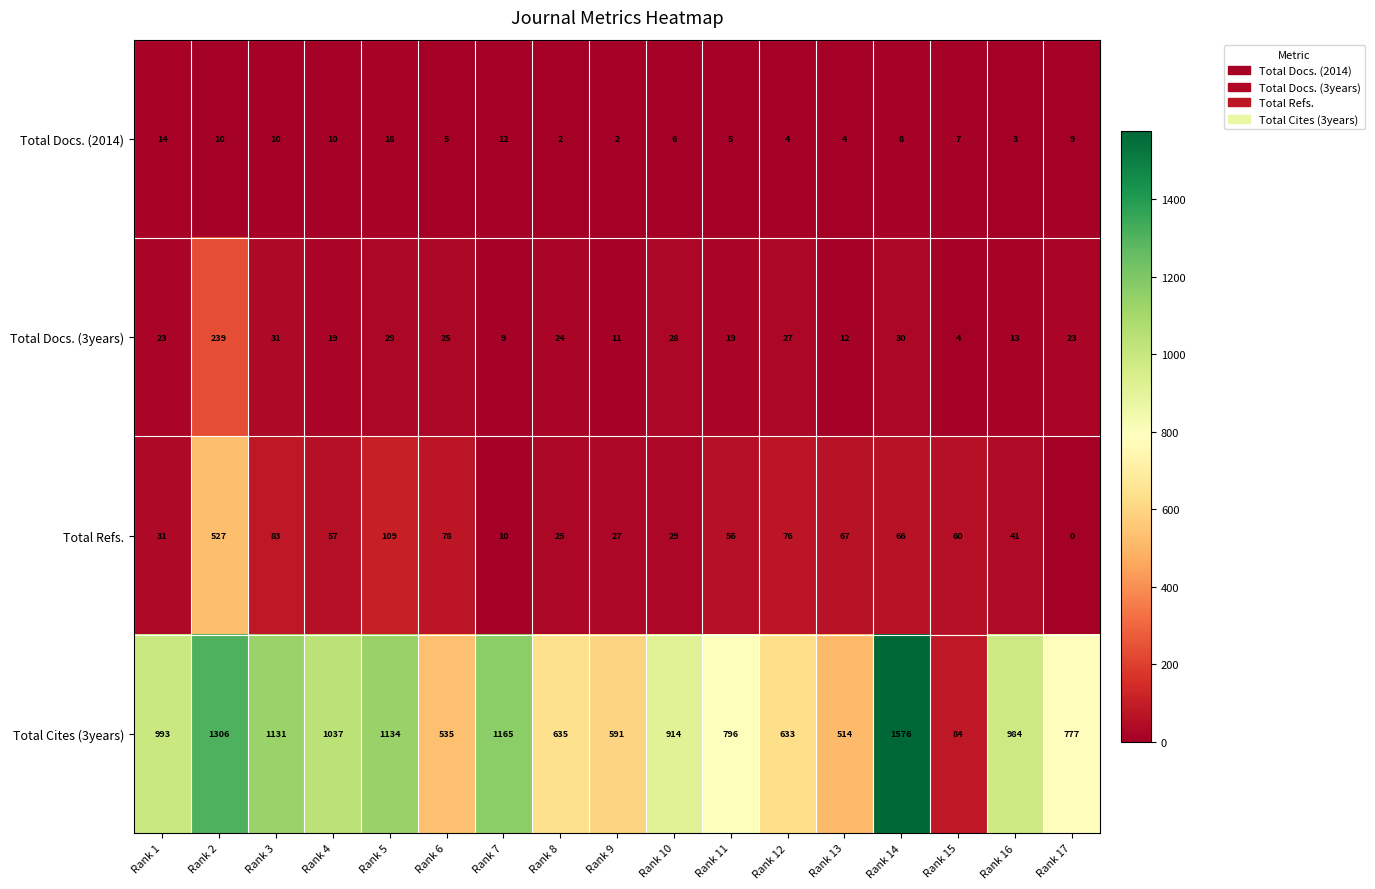

List the series in order of their peak value, highest first.

Total Cites (3years), Total Refs., Total Docs. (3years), Total Docs. (2014)